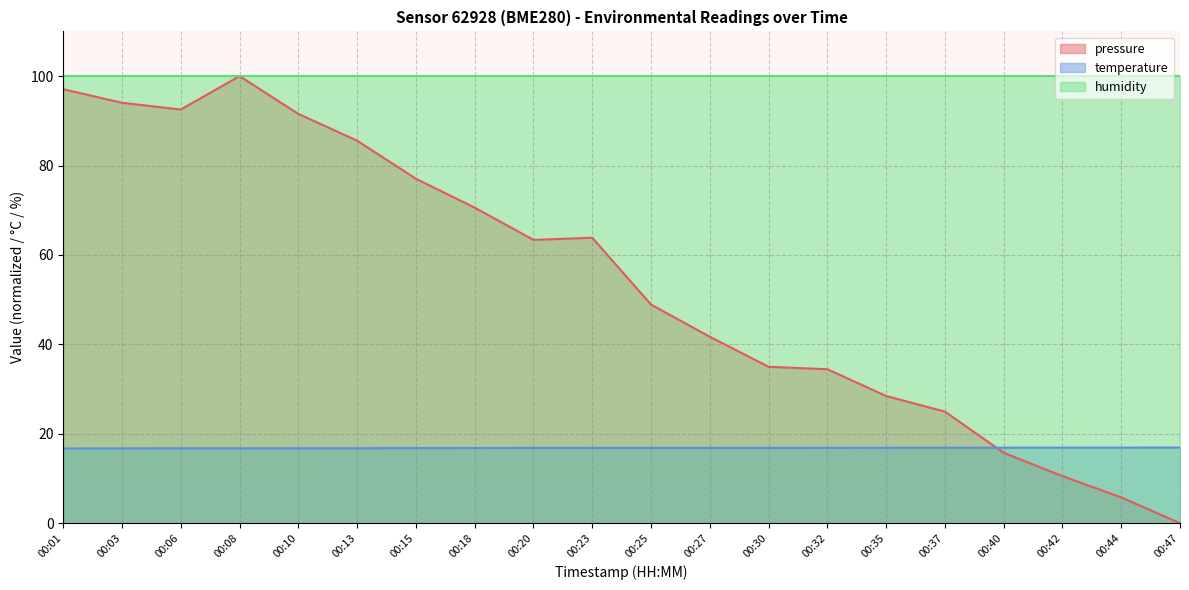

True or false: pressure and temperature cross at least once.

True